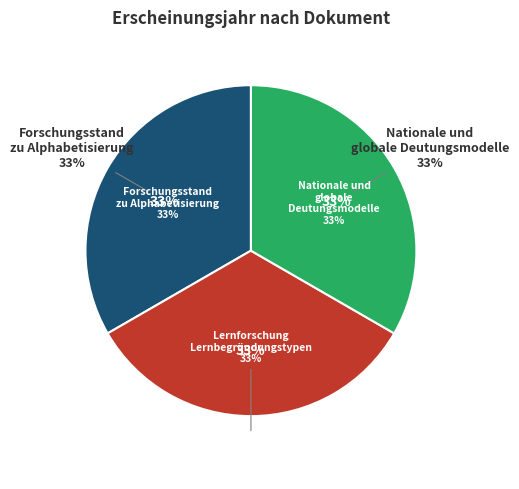

Is it true that Nationale und globale Deutungsmodelle is 47% of the pie?

False